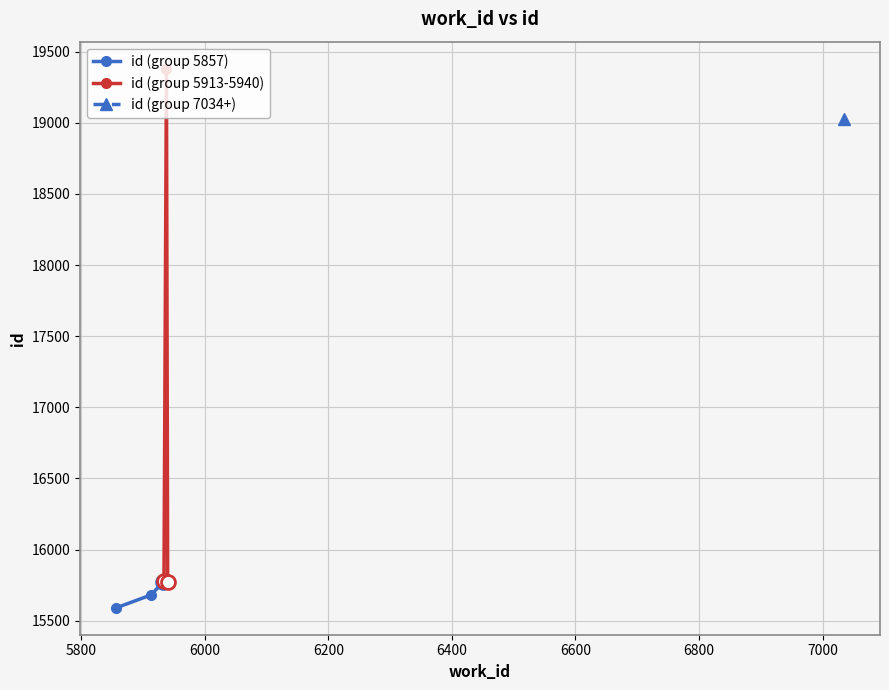

What is the highest value of the id (group 5857) series?

15773